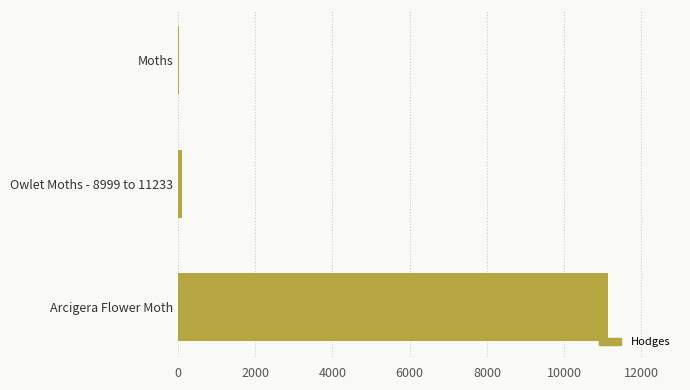

Reading top to bottom, list all the values displayed in this chart.

Moths=29.0	Owlet Moths - 8999 to 11233=93.5	Arcigera Flower Moth=11128.0